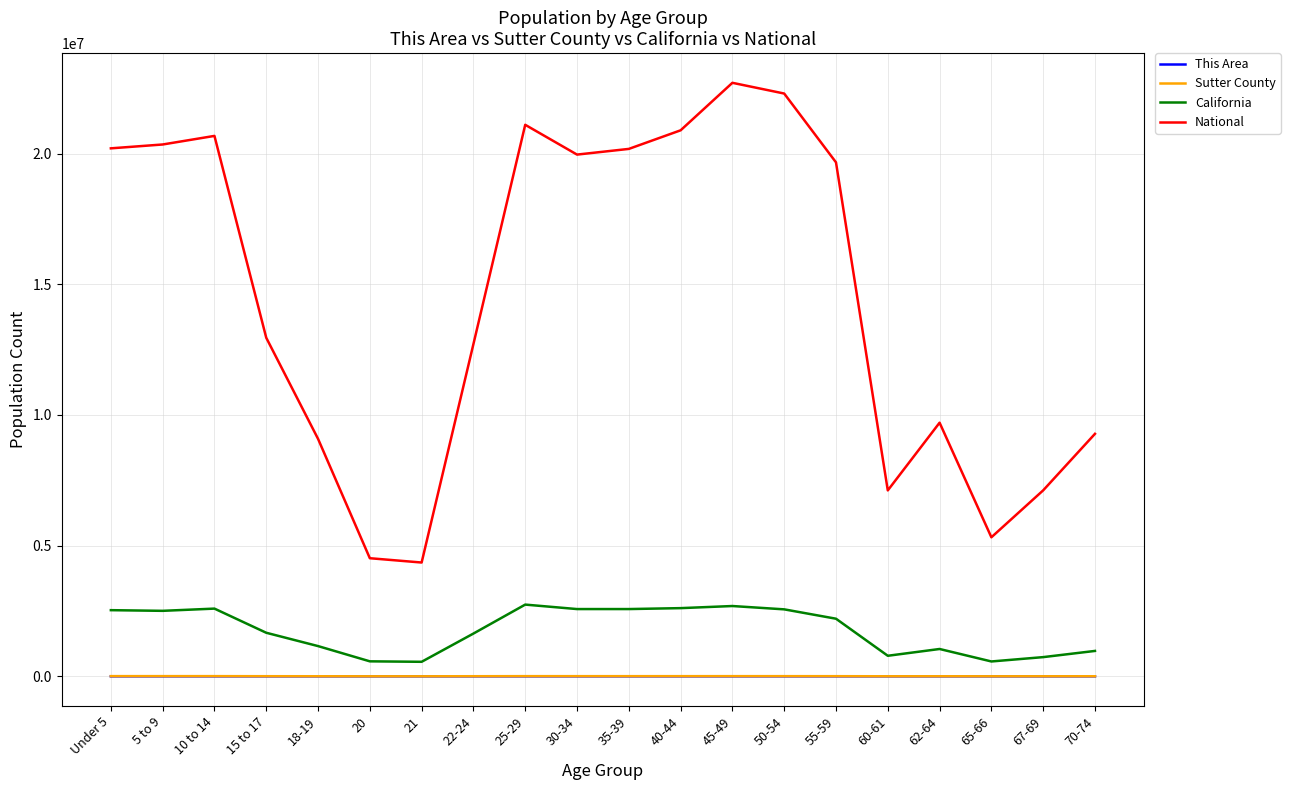

Which series has the widest spread of values?

National